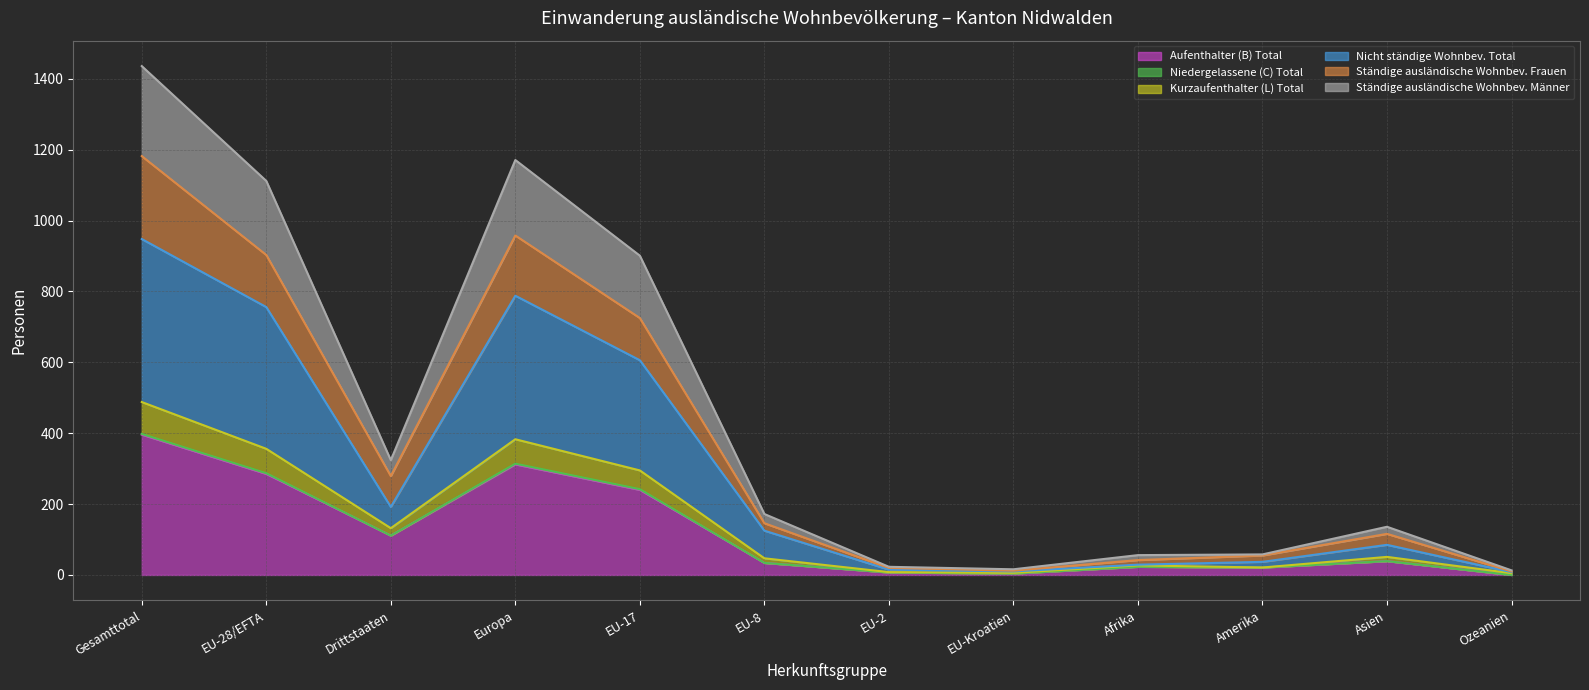

Is it true that Aufenthalter (B) Total equals 312 at Europa?

True